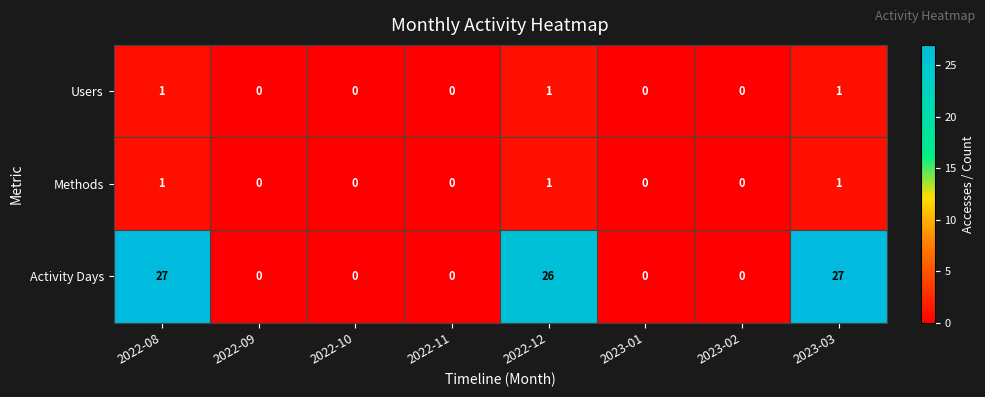

How many Users values are between 0 and 1?

8